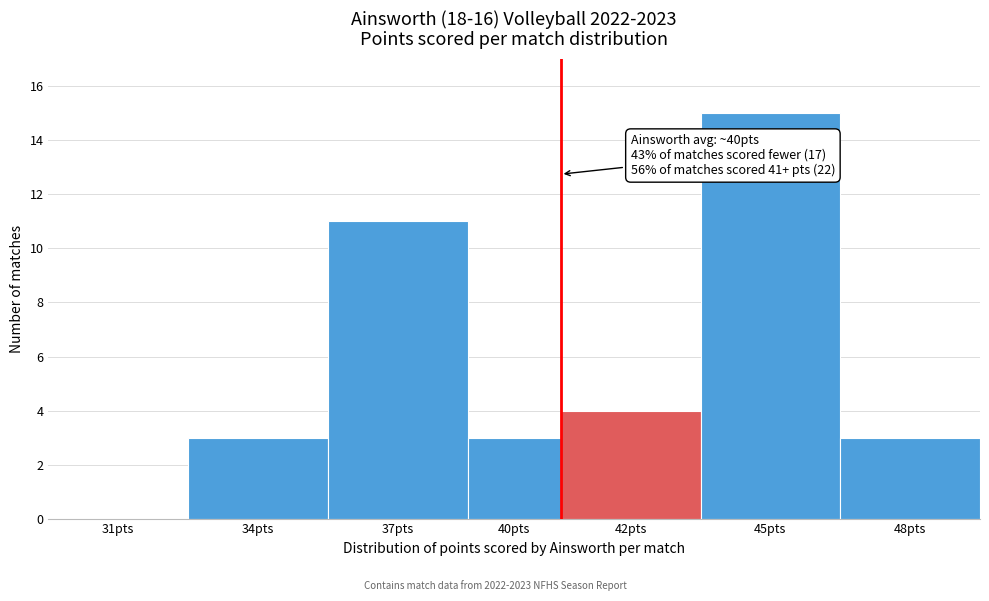

Reading right to left, transcribe all the data shown in this chart.

48pts=3	45pts=15	42pts=4	40pts=3	37pts=11	34pts=3	31pts=0